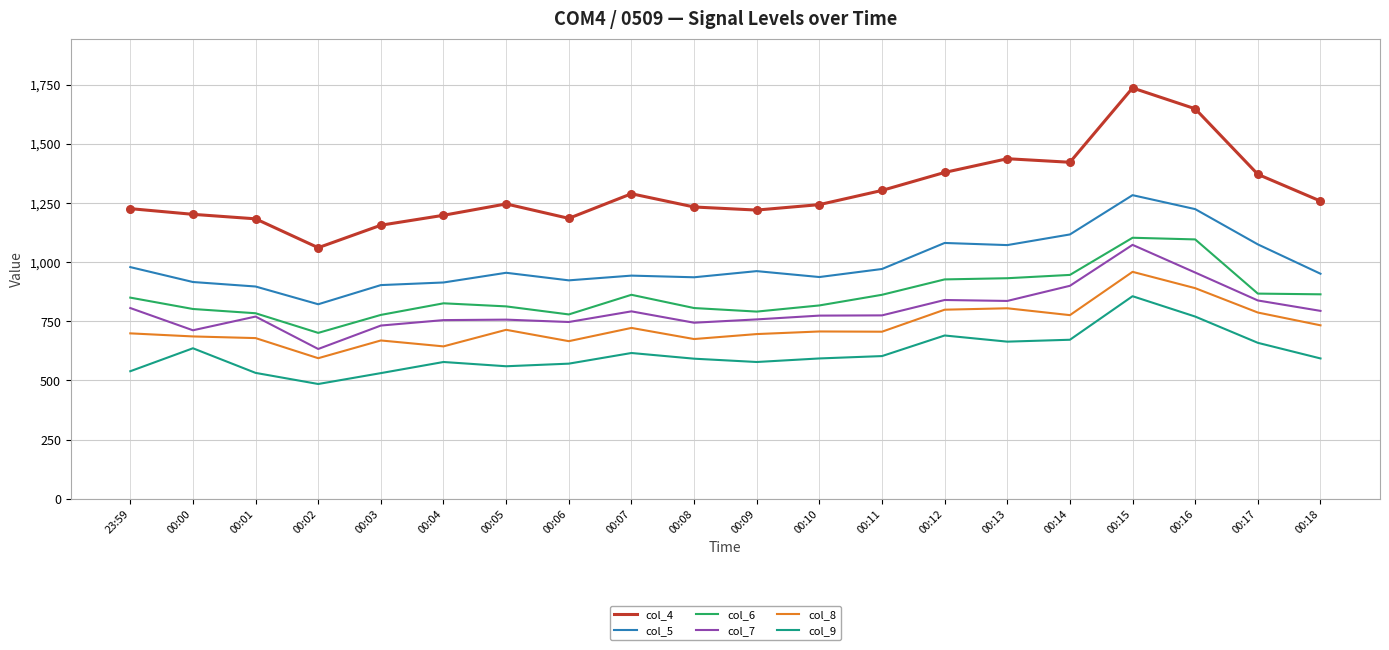

What is the total value across all series at 00:18?

5193